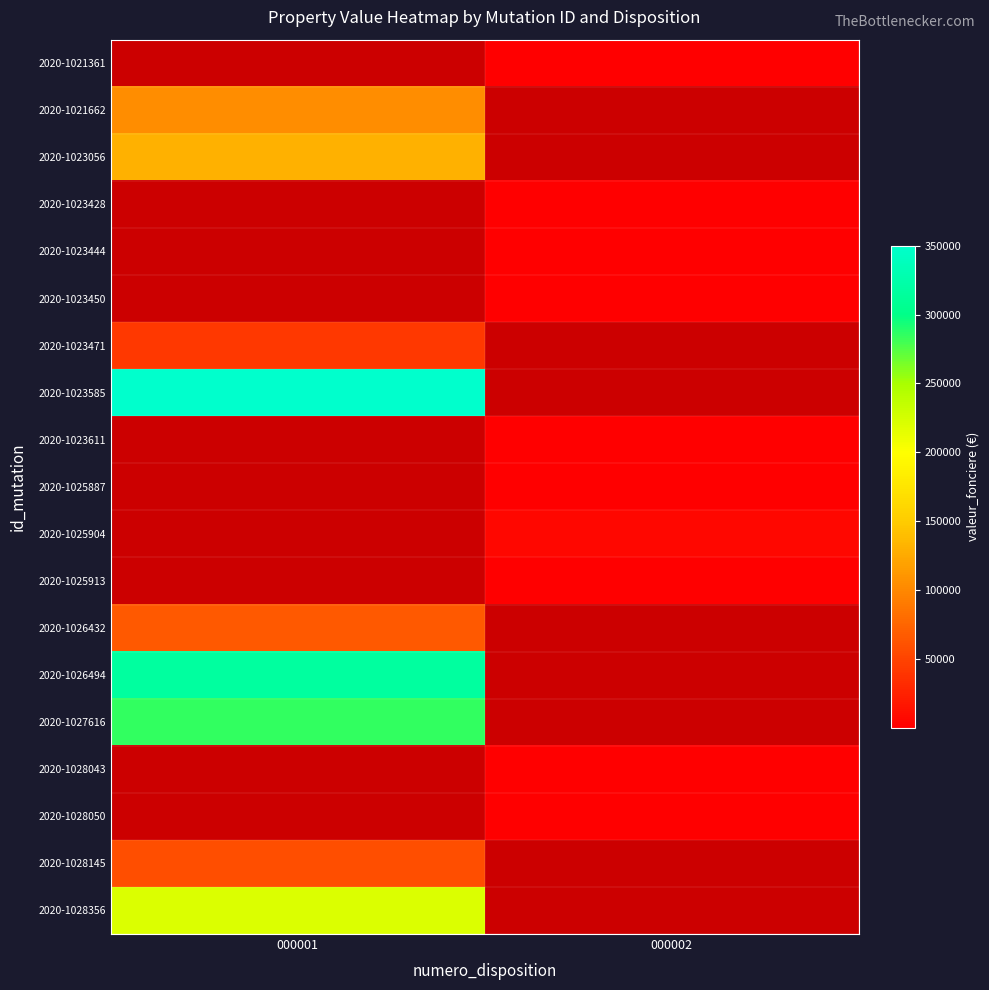

What is the approximate value of 2020-1023428 at 000002?

742.0